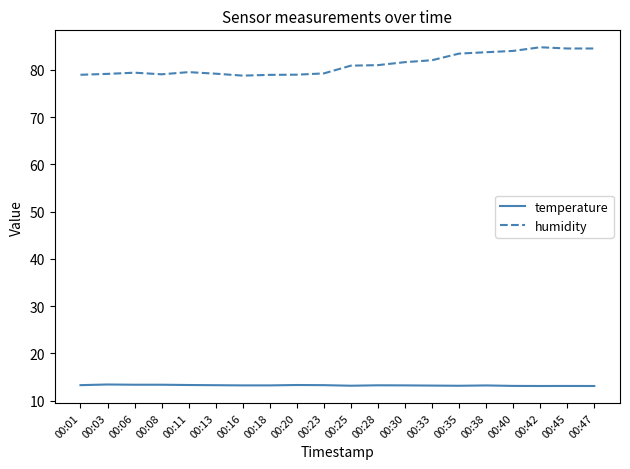

What is the sum of all temperature values?

264.7